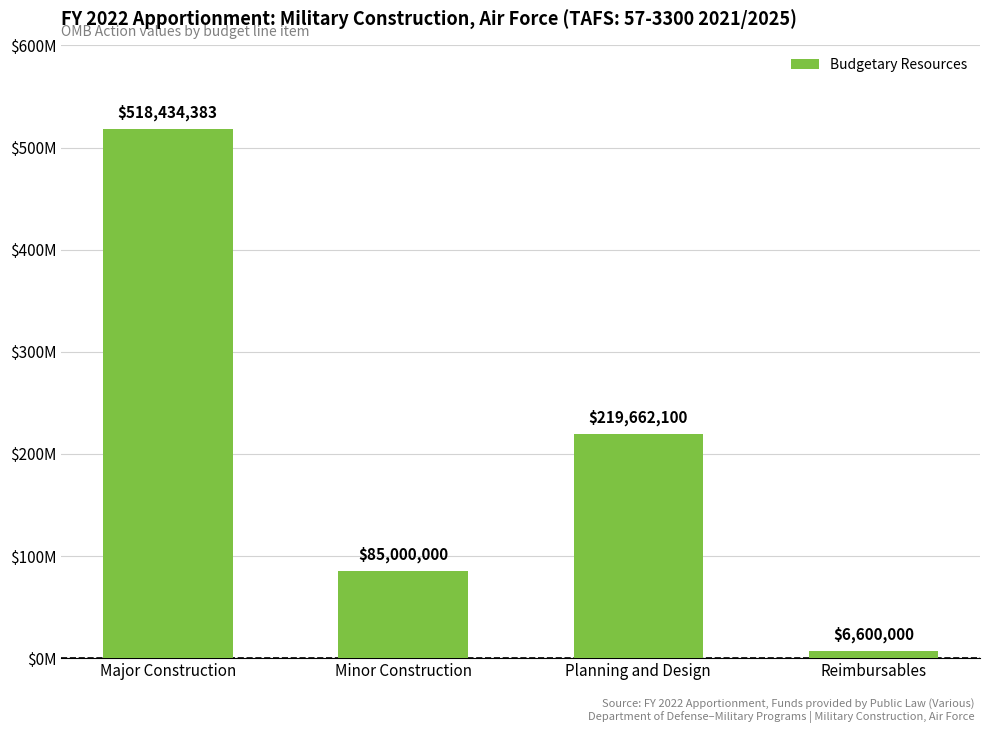

What is the difference between the second highest and minimum values?

213062100